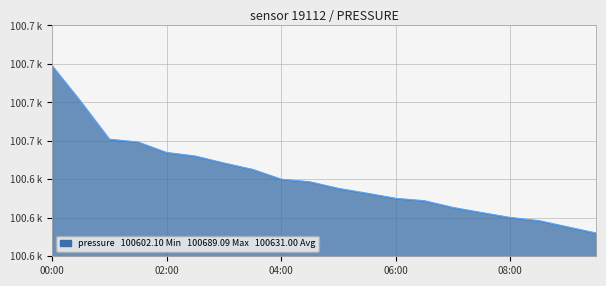

Does the chart have visible grid lines?

Yes